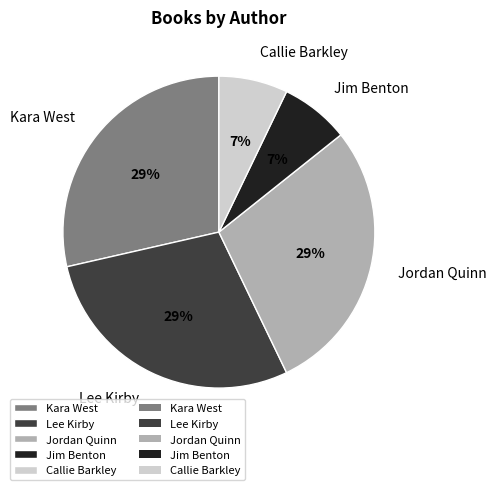

What percentage is the Callie Barkley slice, to the nearest percent?

7%